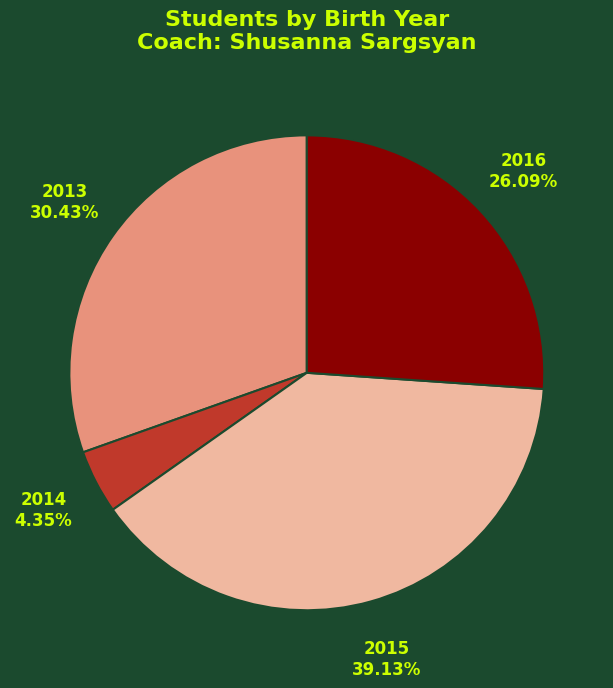

What portion of the pie excludes 2014?

95.7%